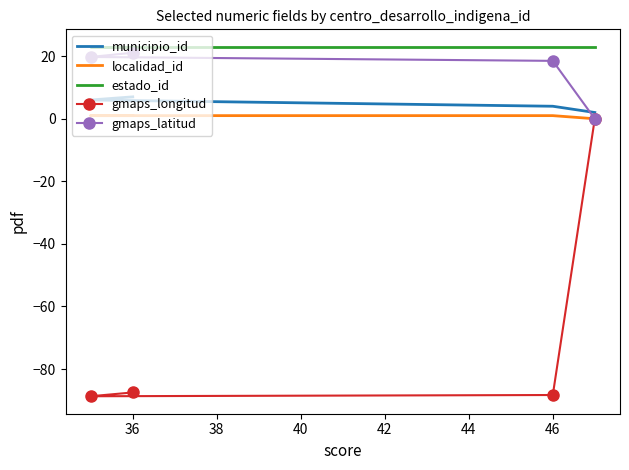

Which series has the widest spread of values?

gmaps_longitud